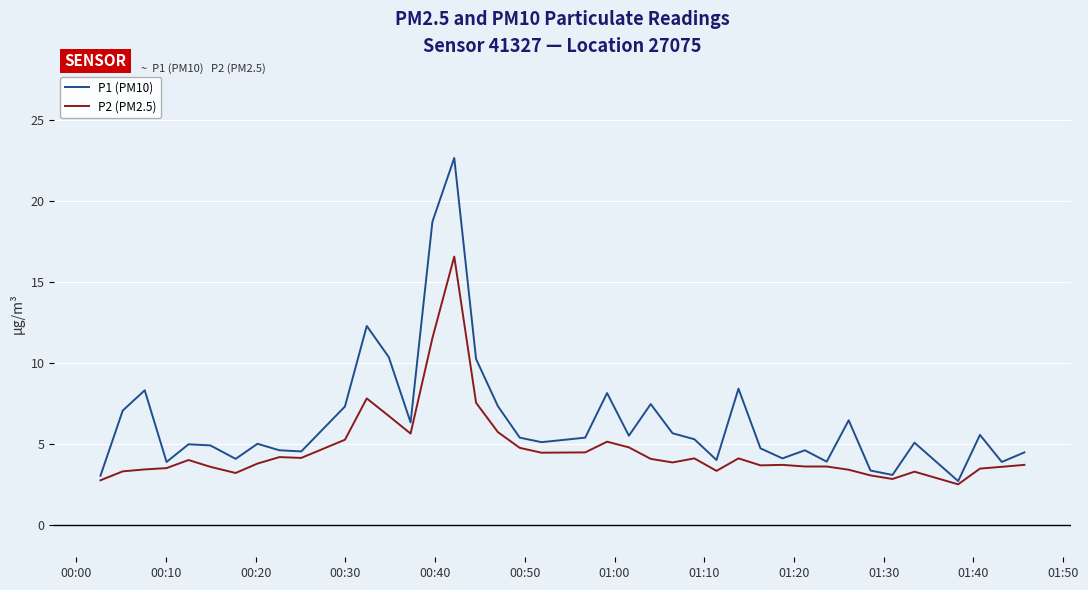

Which series has the largest total across all categories?

P1 (PM10)